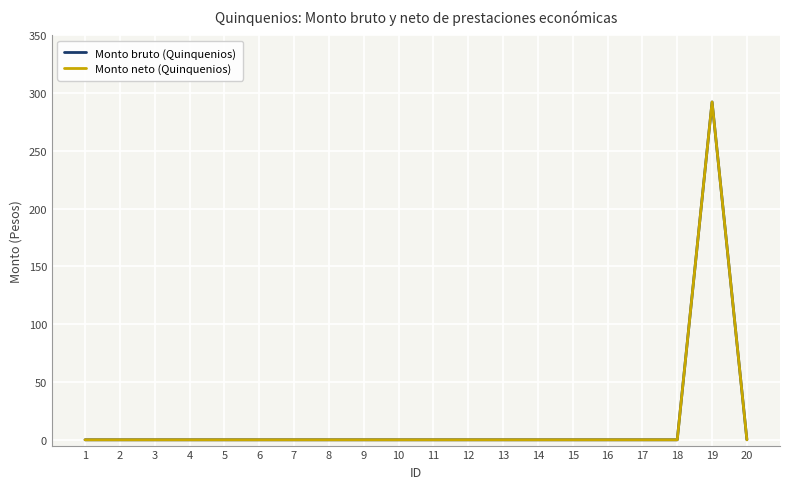

What is the average value of the Monto bruto (Quinquenios) series?

14.6